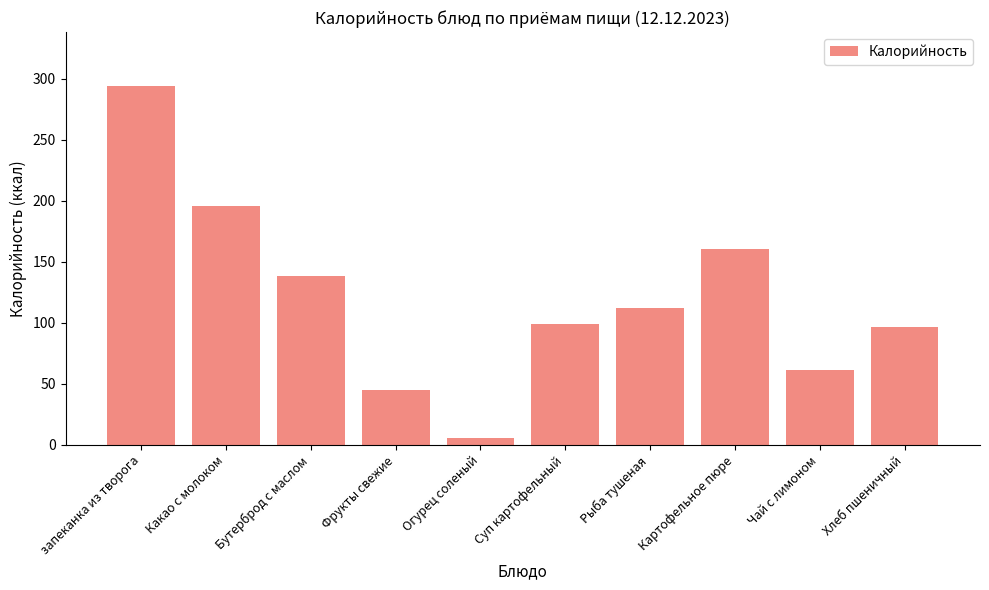

Where is the data nearest to the value 149?

Бутерброд с маслом